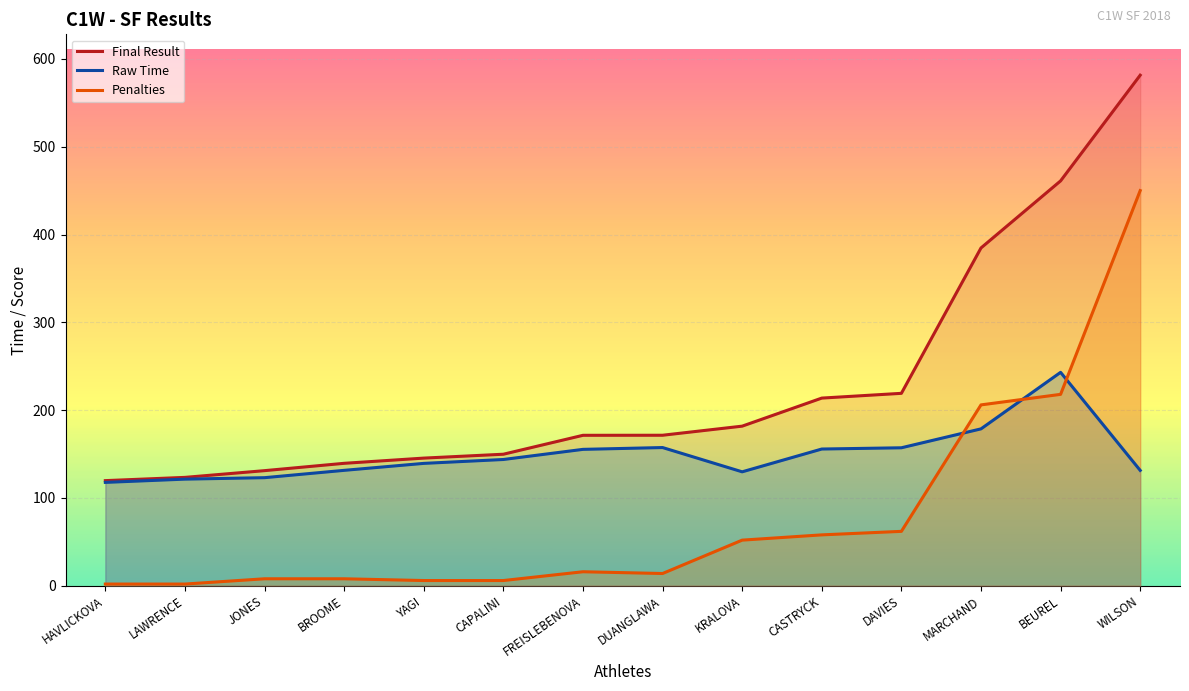

Does the chart display data point markers on the line(s)?

No